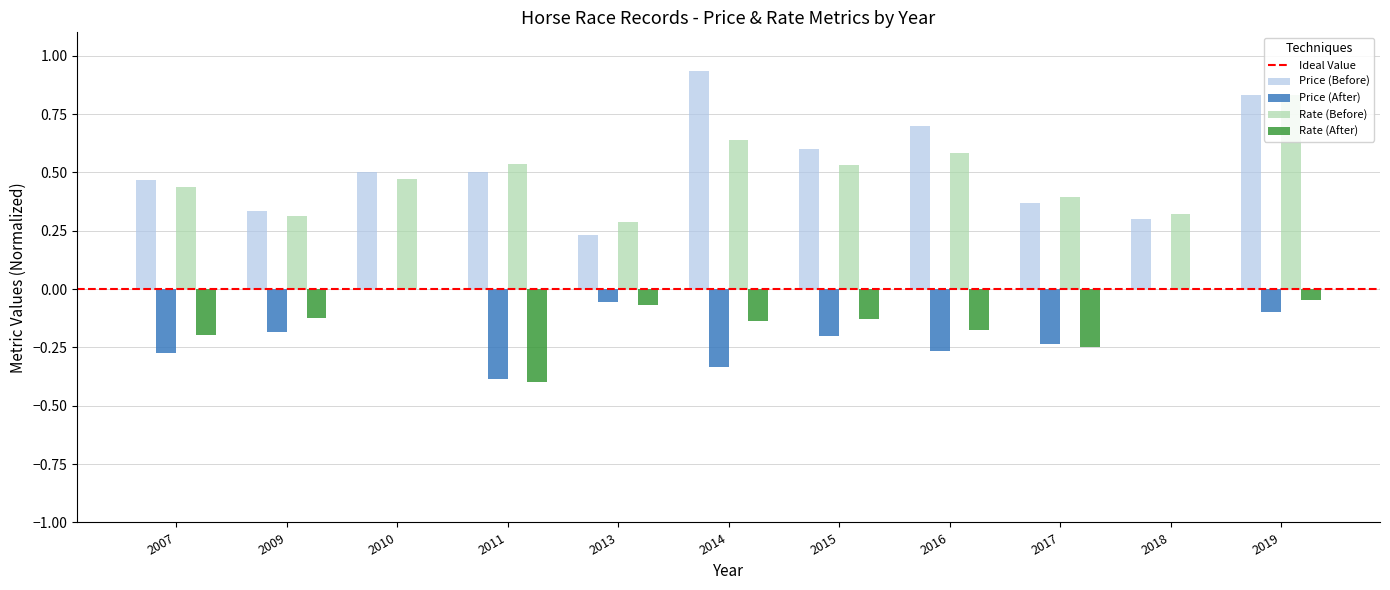

What is the sum of the Rate (Before) values at 2013 and 2017?

0.7